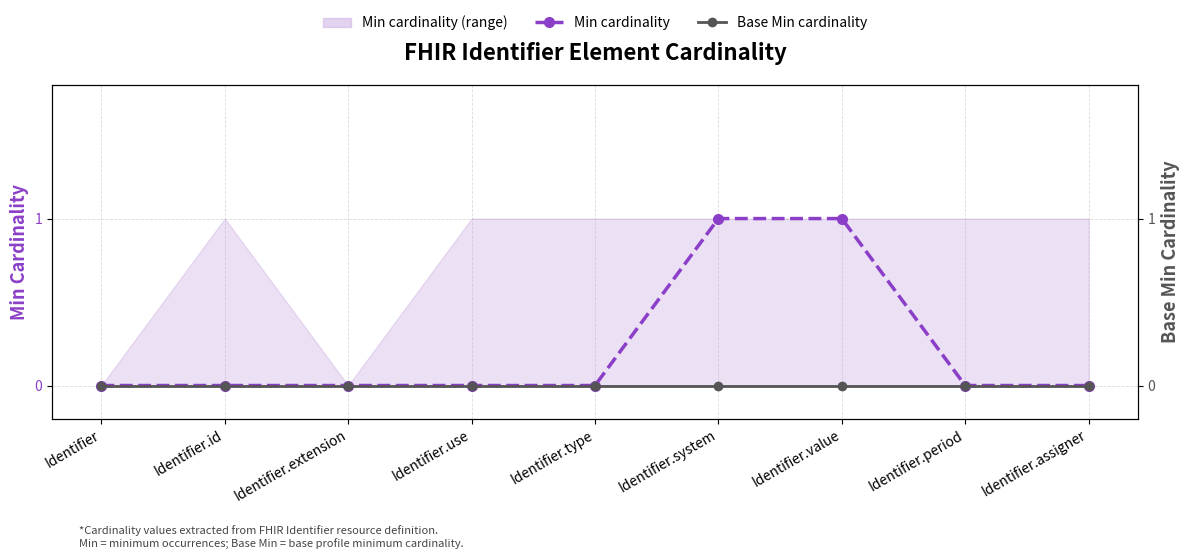

Where is Min cardinality nearest to the value 0?

Identifier